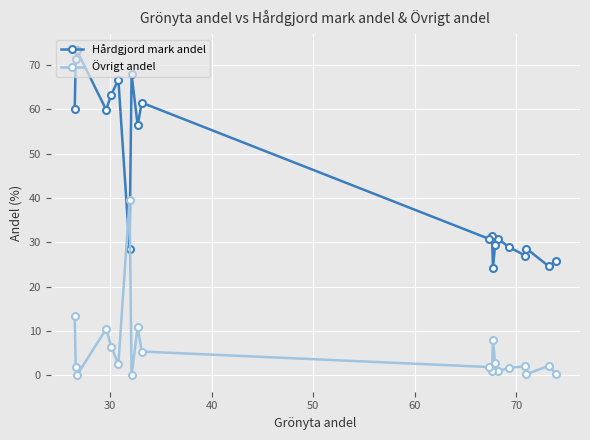

How many values in Övrigt andel are above zero?

18